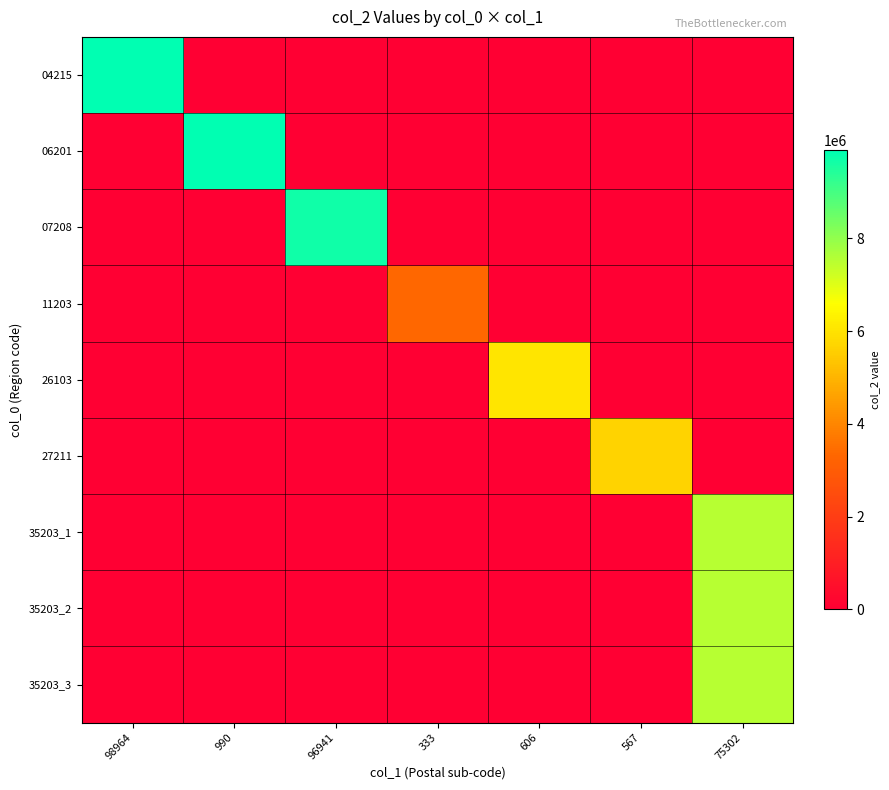

What is the maximum value shown in the chart?

9900850